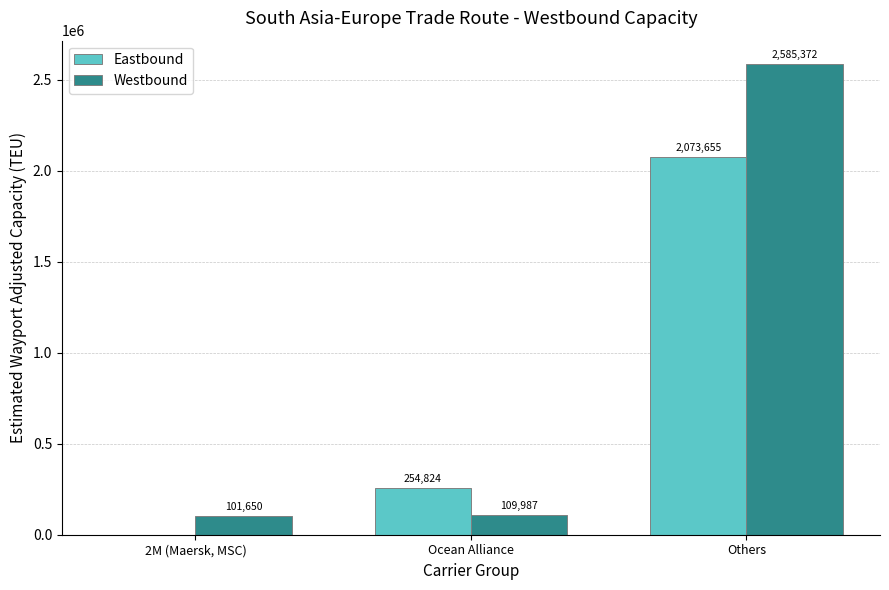

What is the difference between the Eastbound values at 2M (Maersk, MSC) and Ocean Alliance?

254824